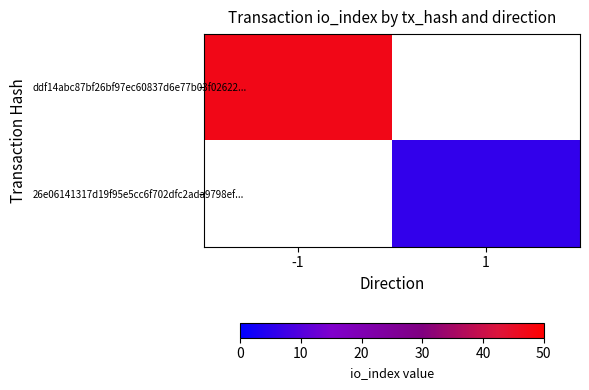

List the labels in order of ddf14abc87bf26bf97ec60837d6e77b03f02622... value, largest first.

-1, 1